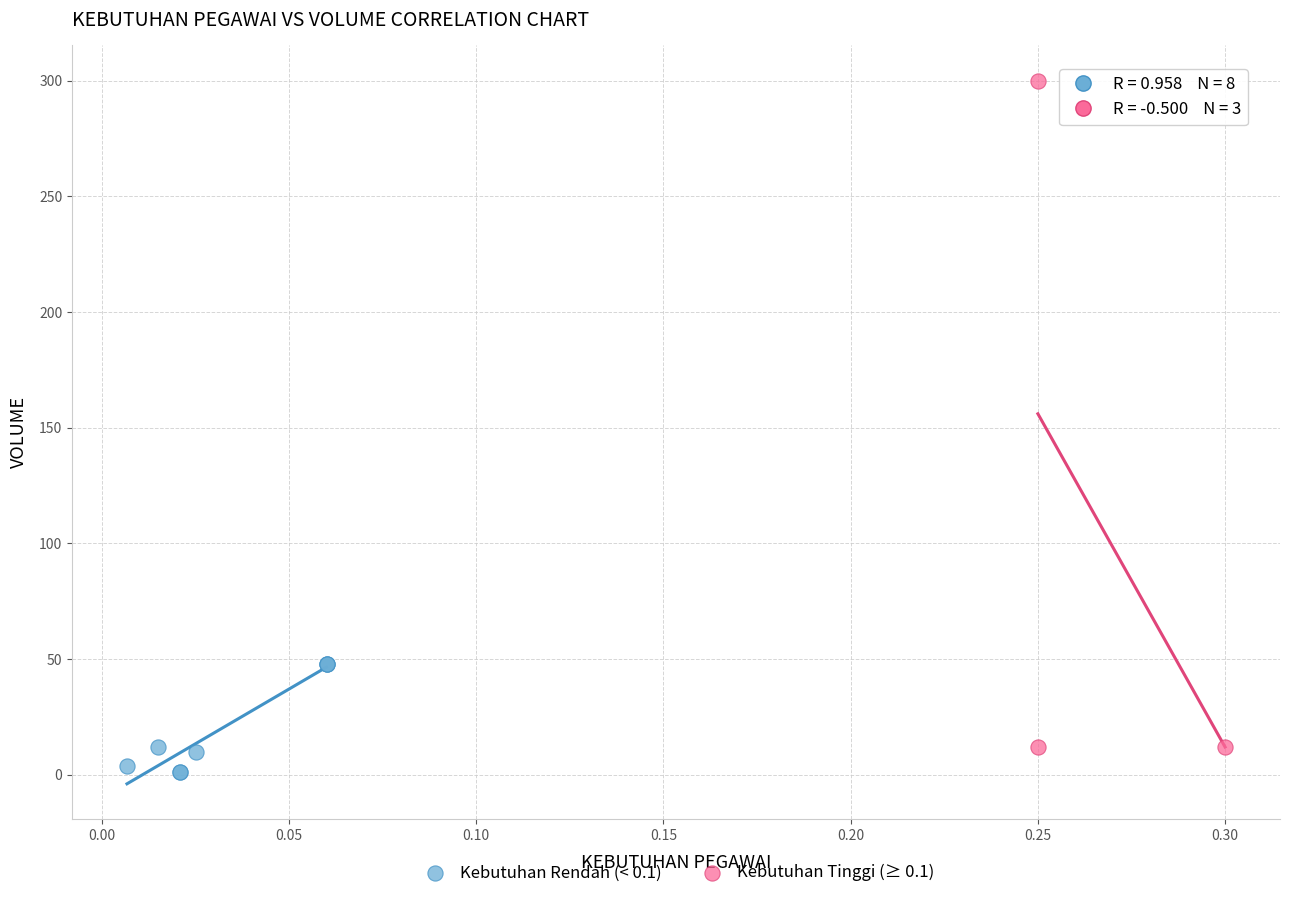

Which series reaches the maximum Y coordinate?

Kebutuhan Tinggi (≥ 0.1)